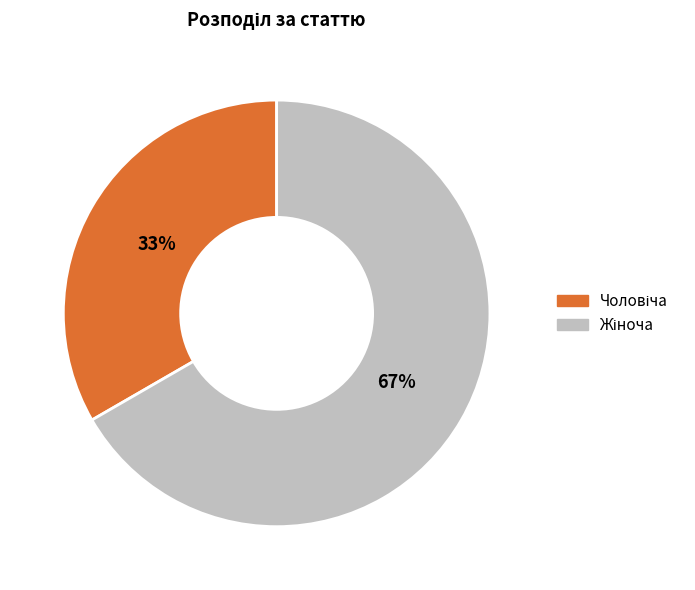

Is there a majority slice in this chart?

Yes